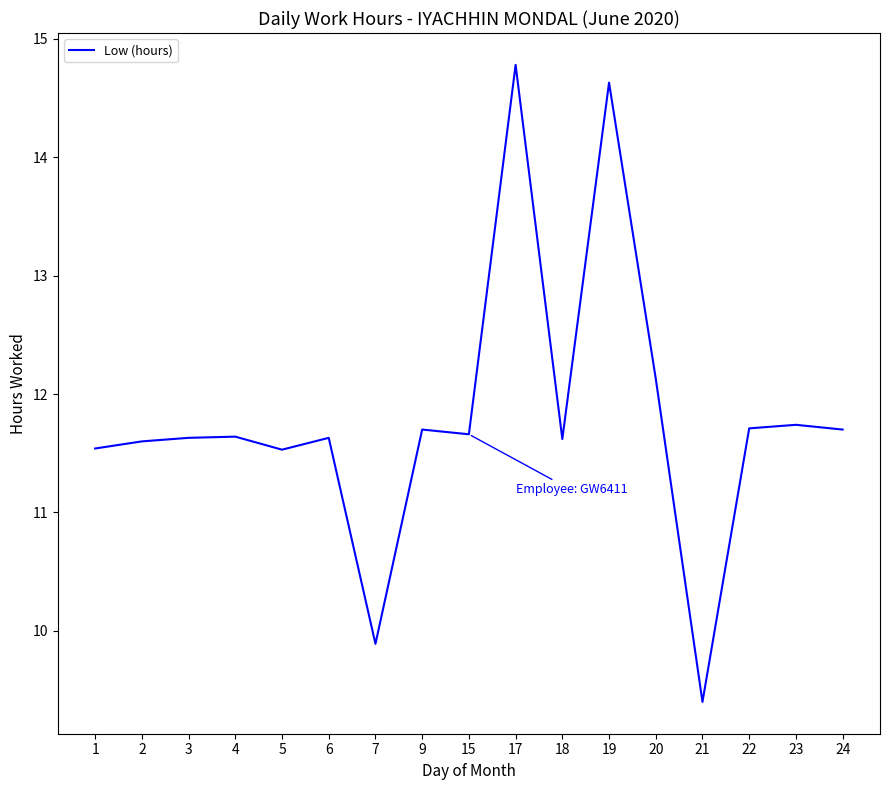

Approximately how many times larger is the value at 7 compared to 24?

0.8